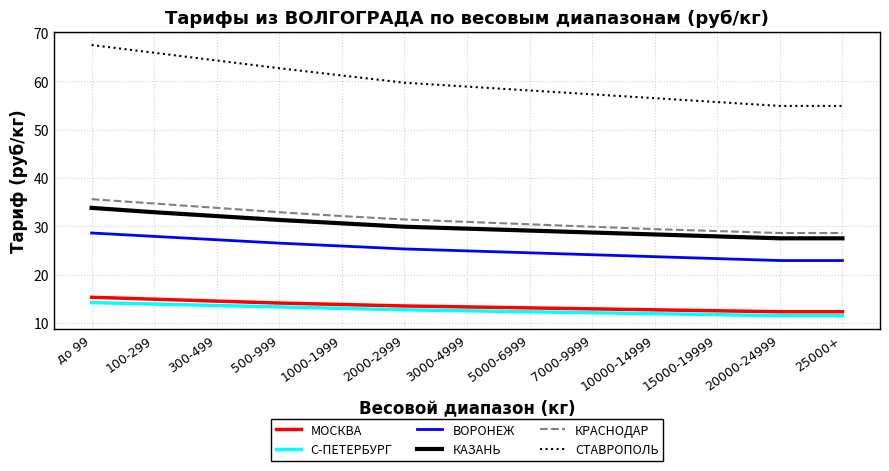

Does the chart have visible grid lines?

Yes